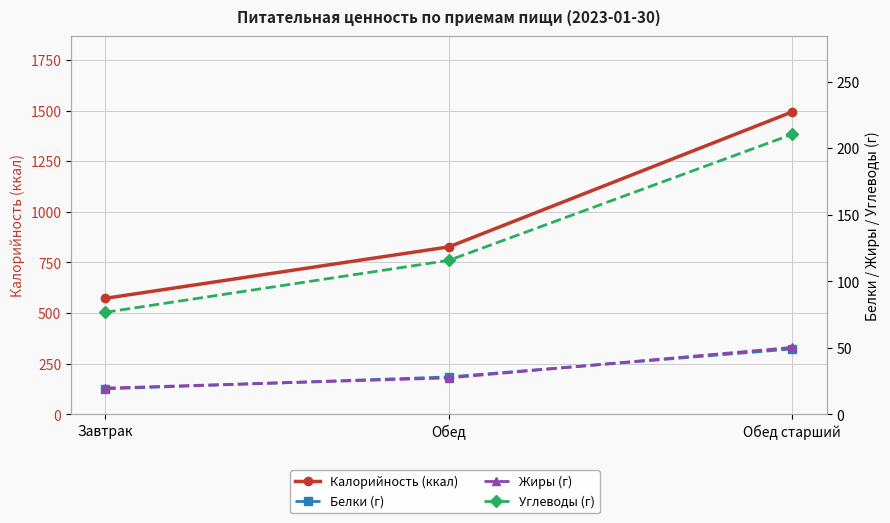

Is it true that Углеводы (г) equals 44.6 at Завтрак?

False